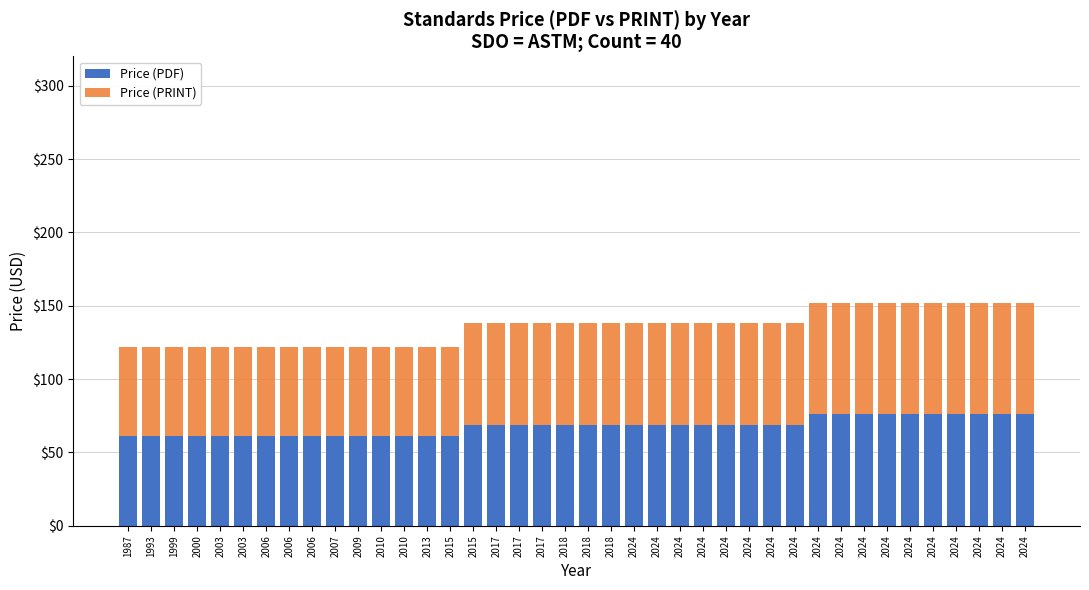

Are the bars grouped side by side (vs. stacked)?

No